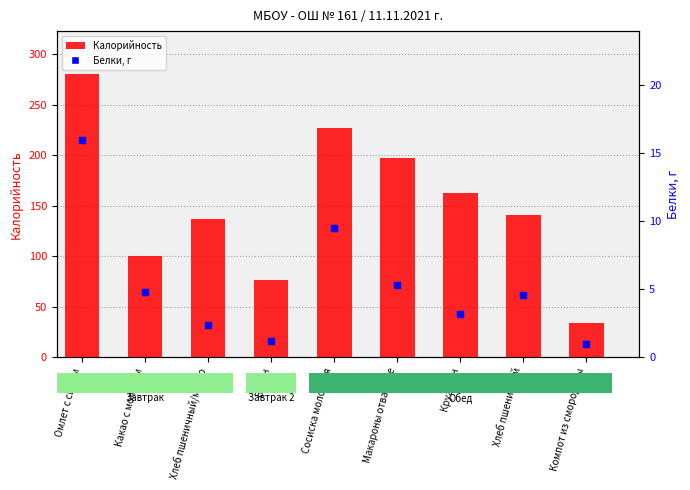

Which series has the widest spread of Y values?

Калорийность